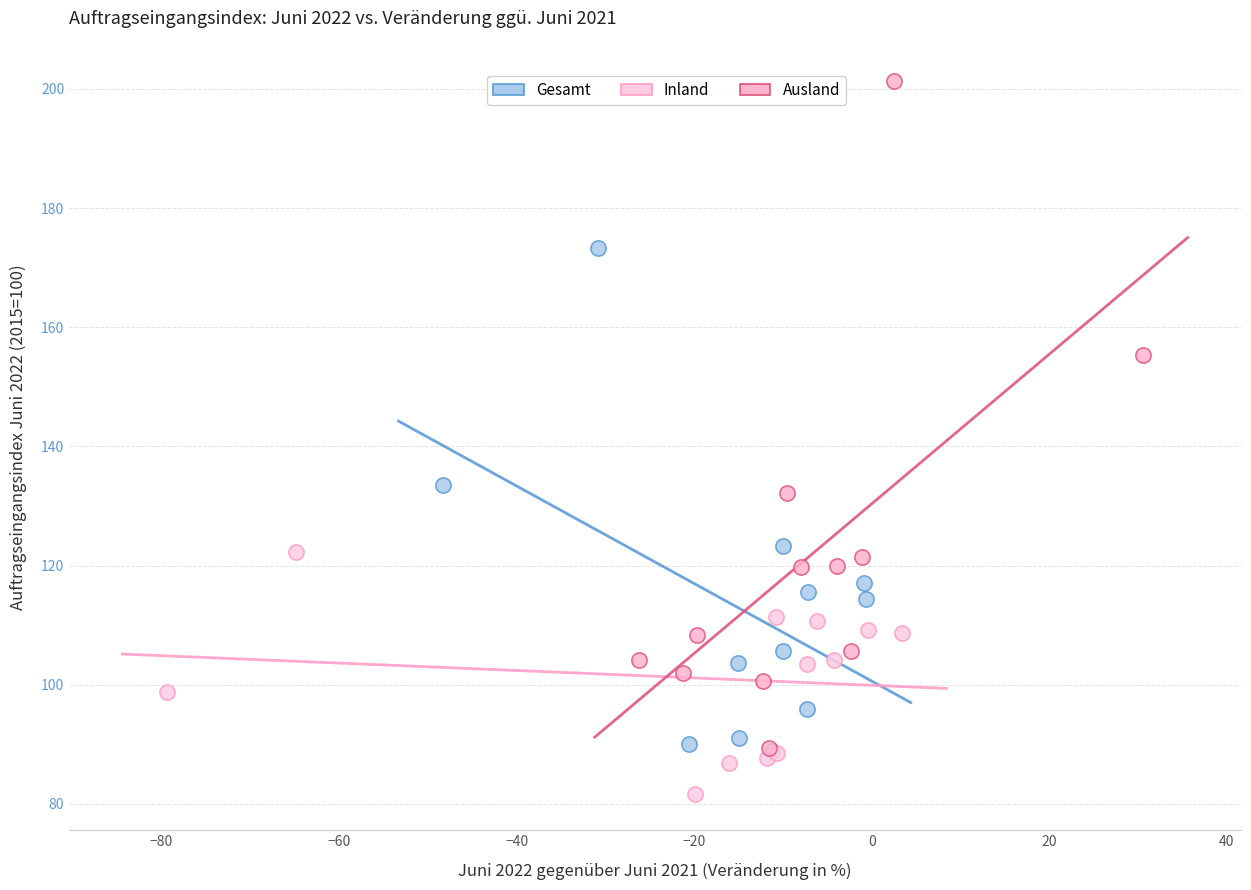

Which series reaches the minimum Y coordinate?

Inland